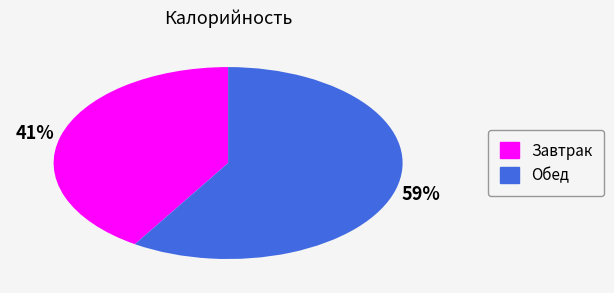

To the nearest percent, what is the difference between the Обед and Завтрак slice percentages?

18%